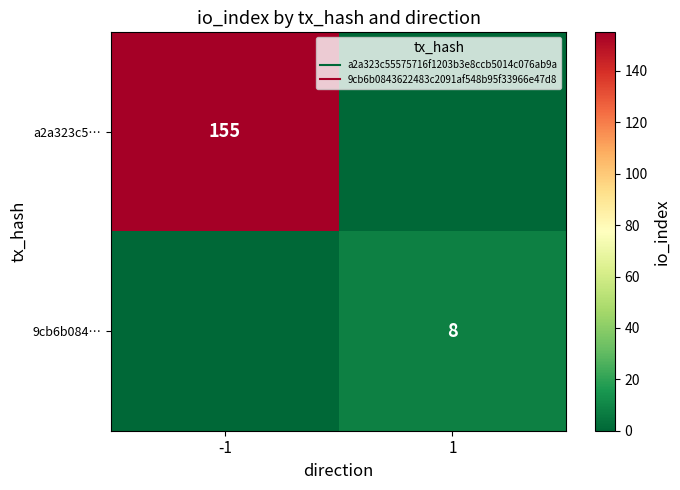

Which category has the highest value in the a2a323c5… series?

-1